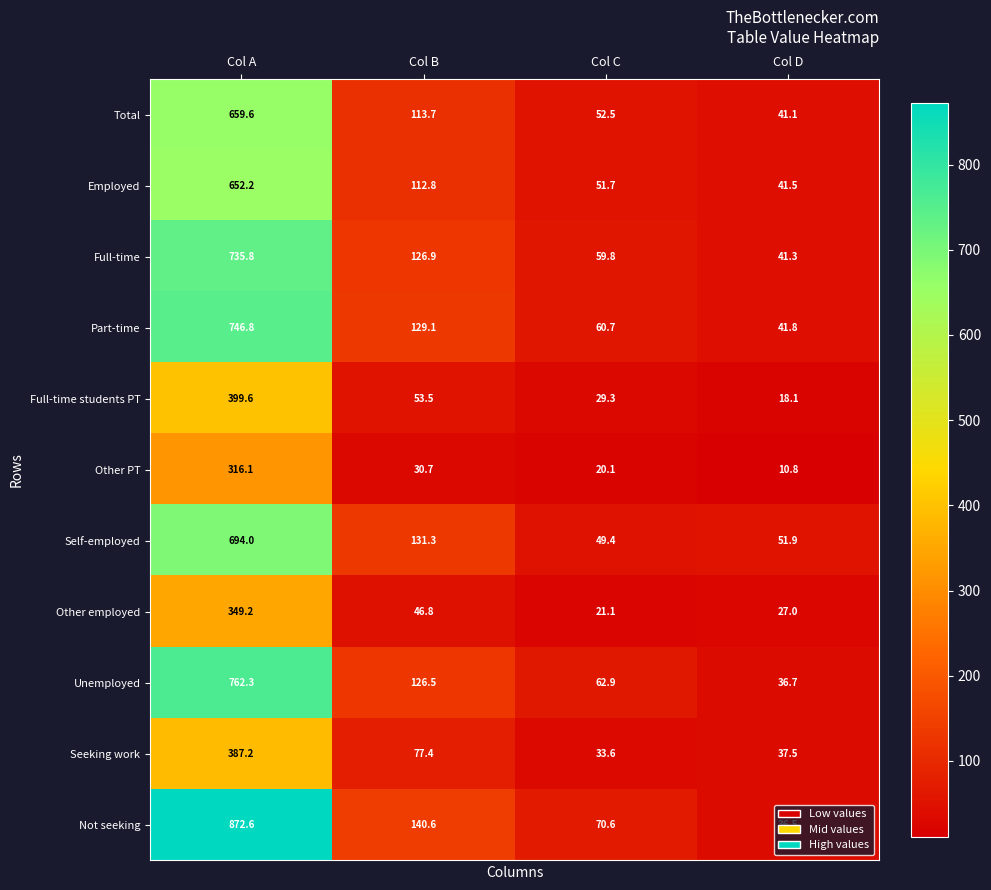

How many data points in Full-time are less than 126?

2